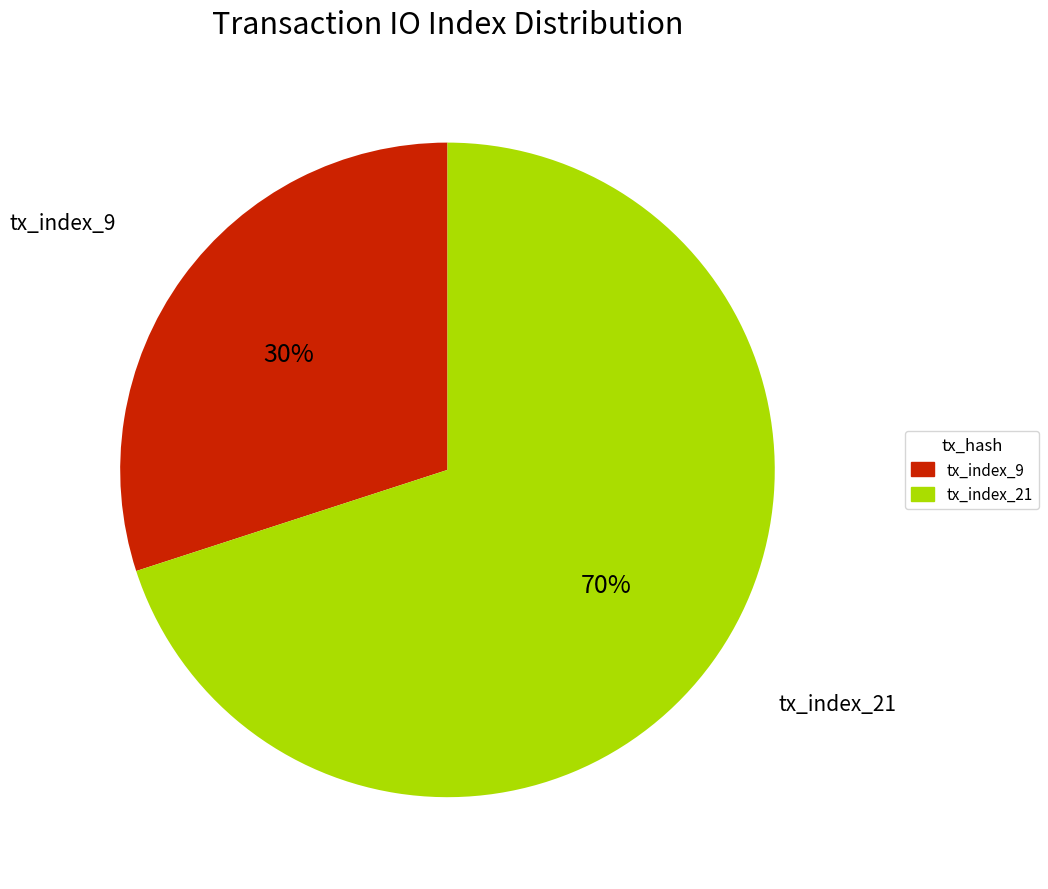

Which has a higher value, tx_index_9 or tx_index_21?

tx_index_21